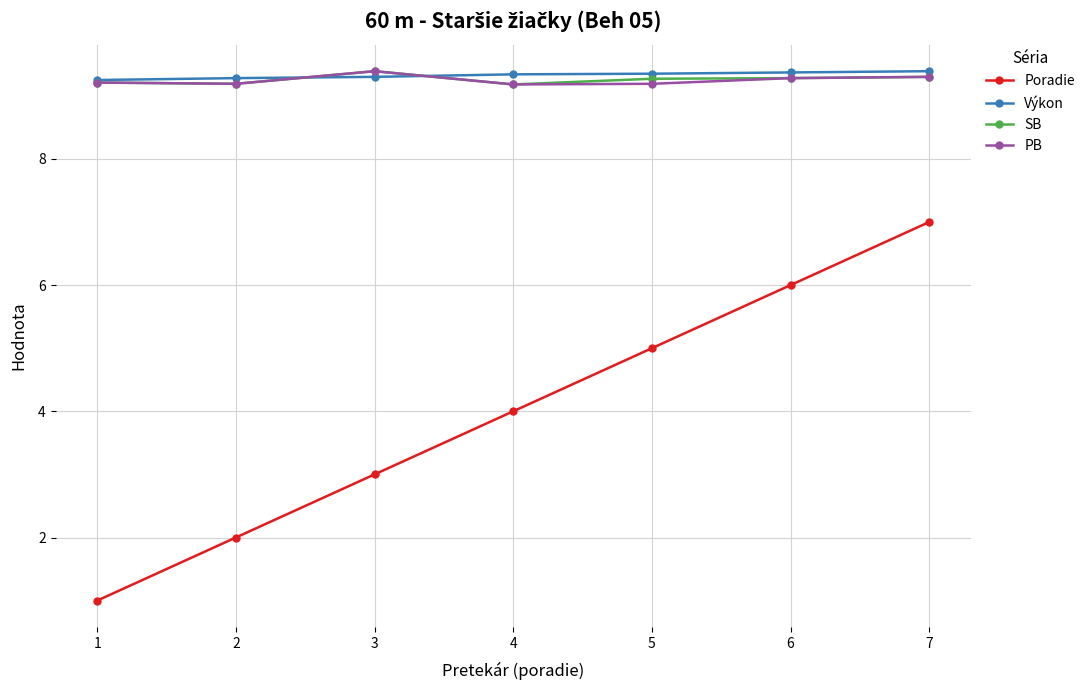

True or false: Poradie has more than 2 points higher than both neighbors.

False